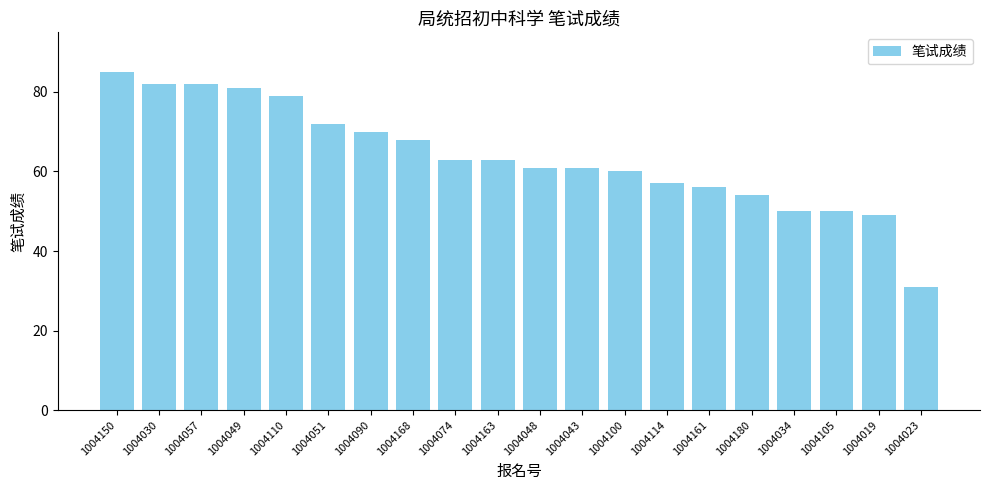

The value at 1004168 is 68. True or false?

True